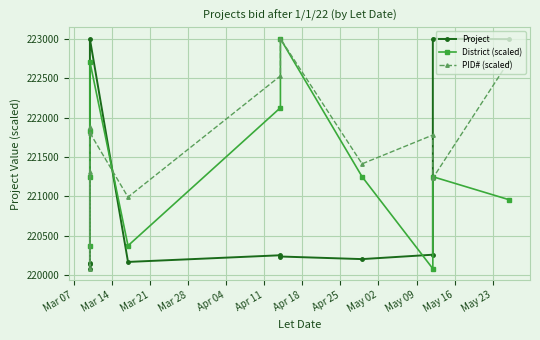

True or false: Project and District (scaled) intersect in this chart.

True